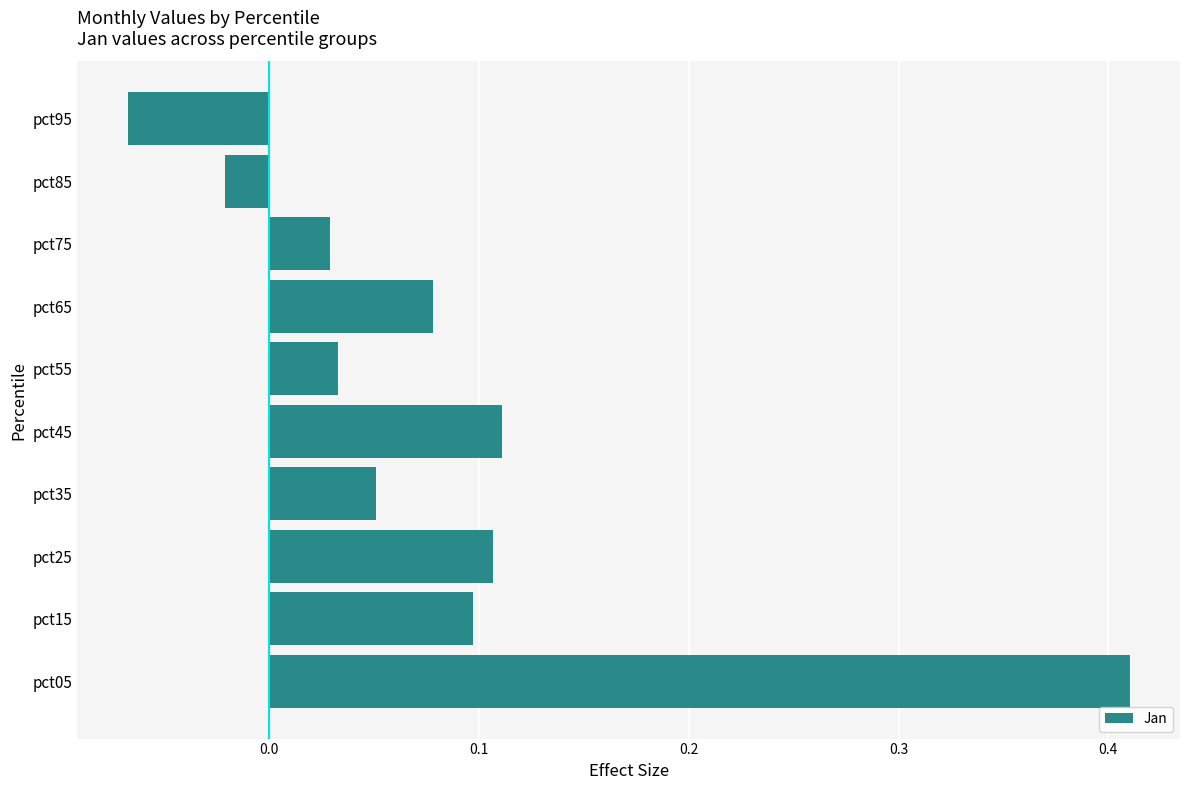

True or false: the data shows 0.0 at pct45.

False